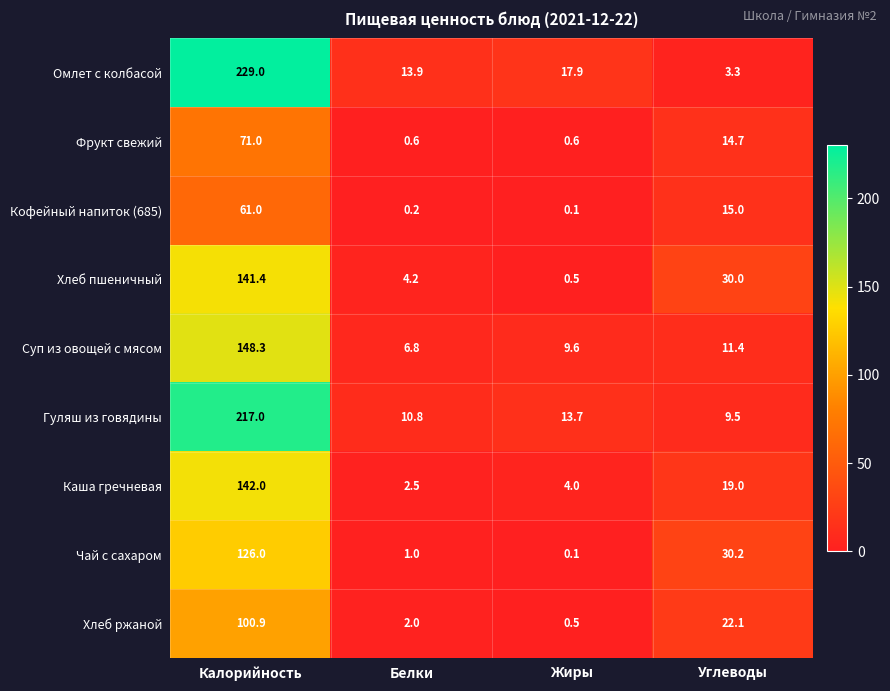

Is it true that Омлет с колбасой equals 17.9 at Жиры?

True